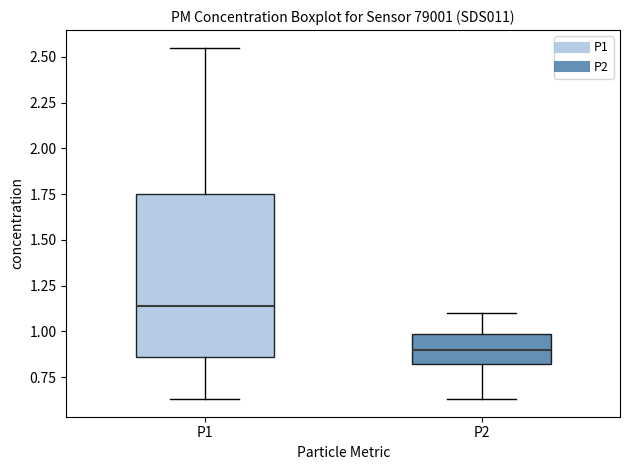

Reading left to right, transcribe this box plot: for each box, give where its median line is, the range the box spans, and where its two whiskers end, as read against the y-axis. The values are not printed on the chart, so give them approximately, as read against the axis.

P1: median 1.15, box 0.85 to 1.75, whiskers 0.65 to 2.55
P2: median 0.90, box 0.80 to 1.00, whiskers 0.65 to 1.10